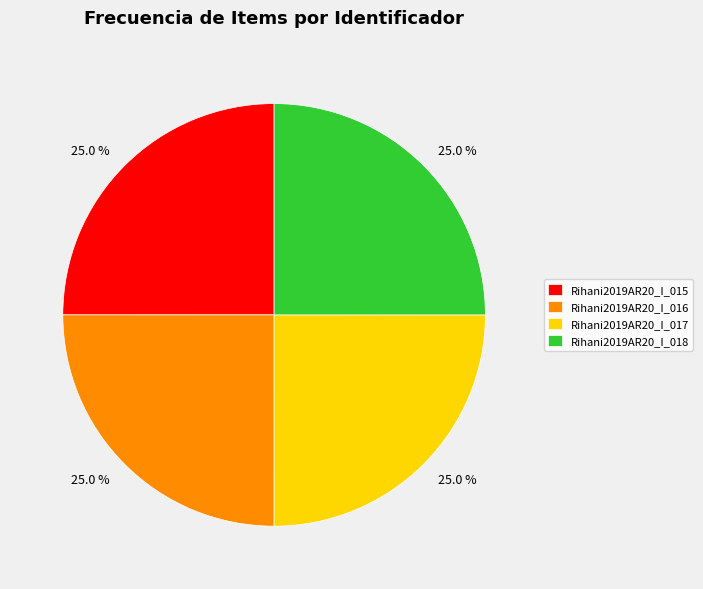

What is the ratio of the value at Rihani2019AR20_I_016 to the value at Rihani2019AR20_I_018?

1.0